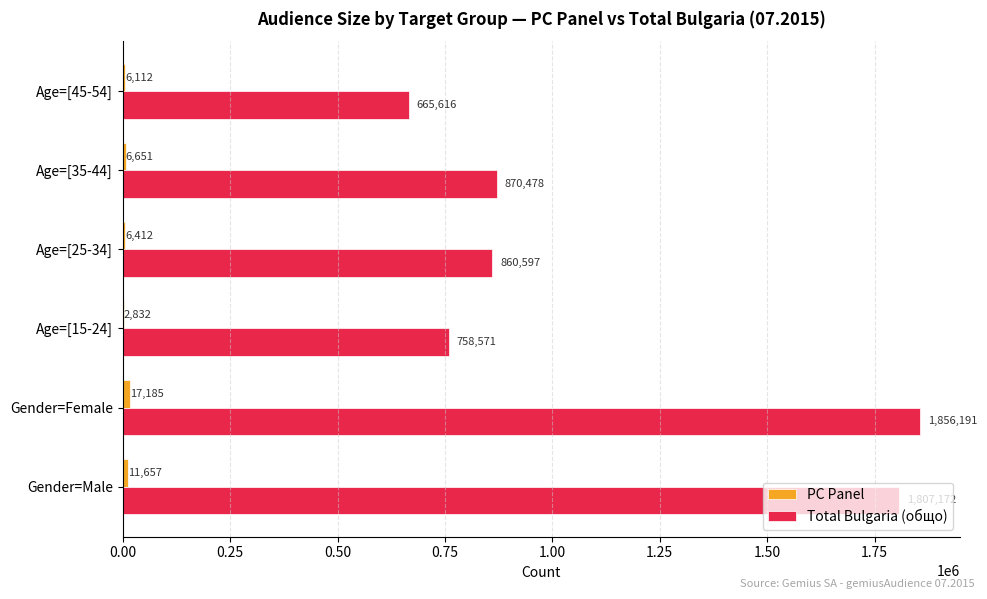

Which series has the largest total across all categories?

Total Bulgaria (общо)